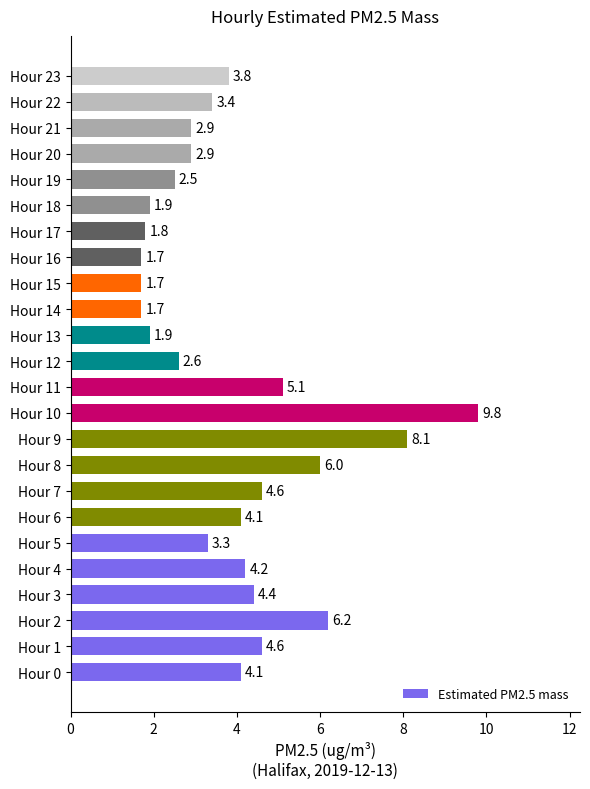

Which has a higher value, Hour 4 or Hour 2?

Hour 2